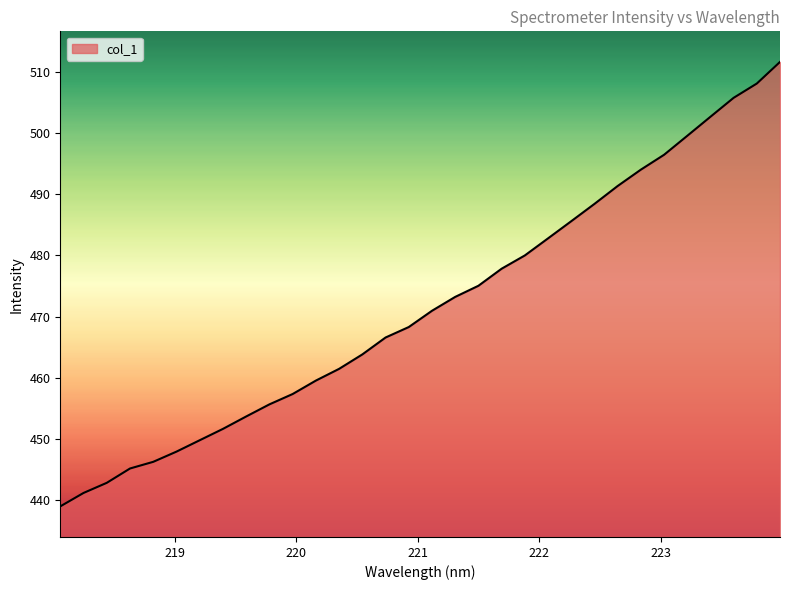

What is the difference between the maximum and minimum values?

72.6